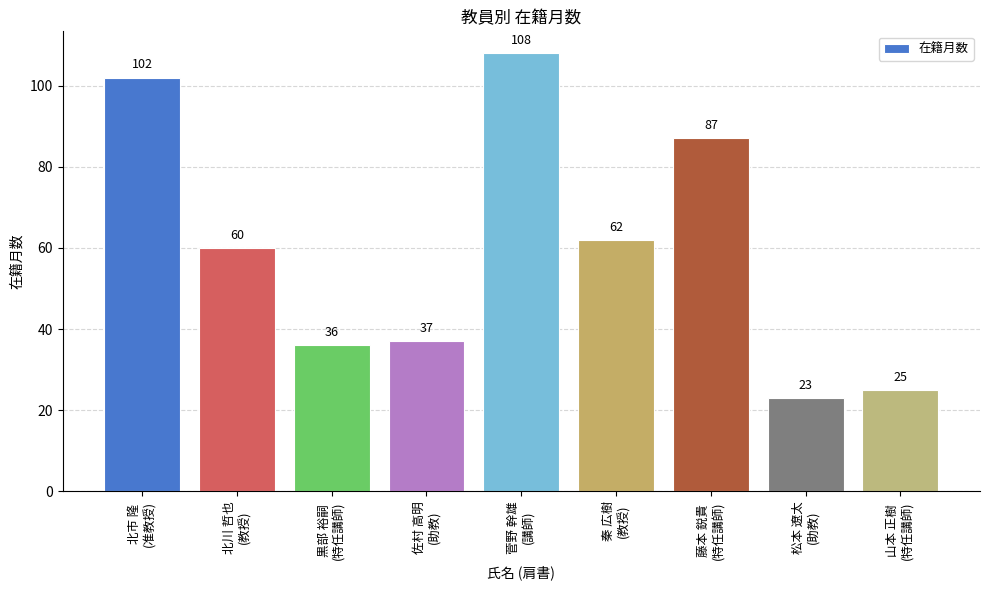

Reading left to right, transcribe all the data shown in this chart.

102	60	36	37	108	62	87	23	25